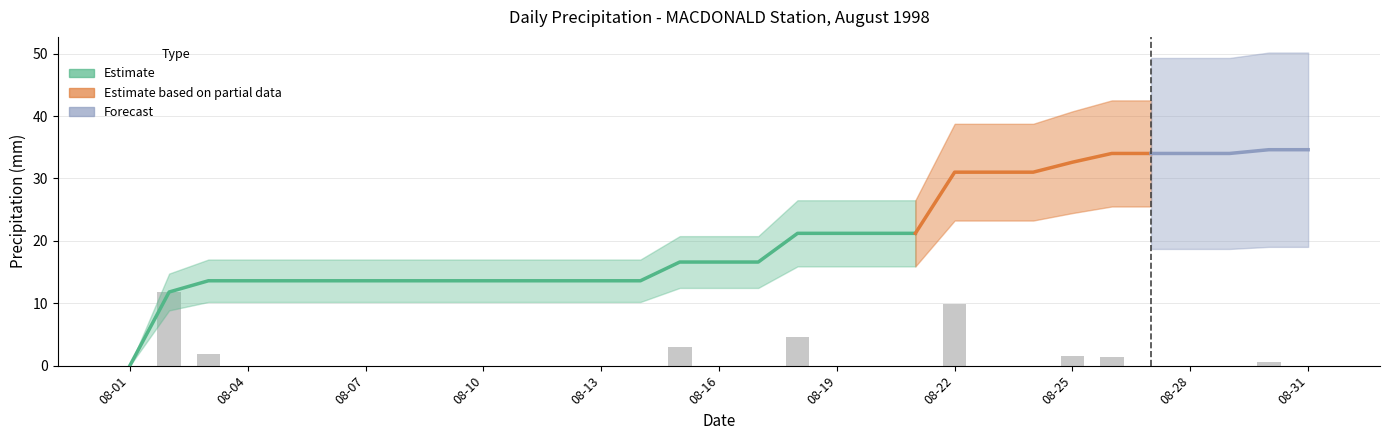

At which label is the value closest to 5?

08-18